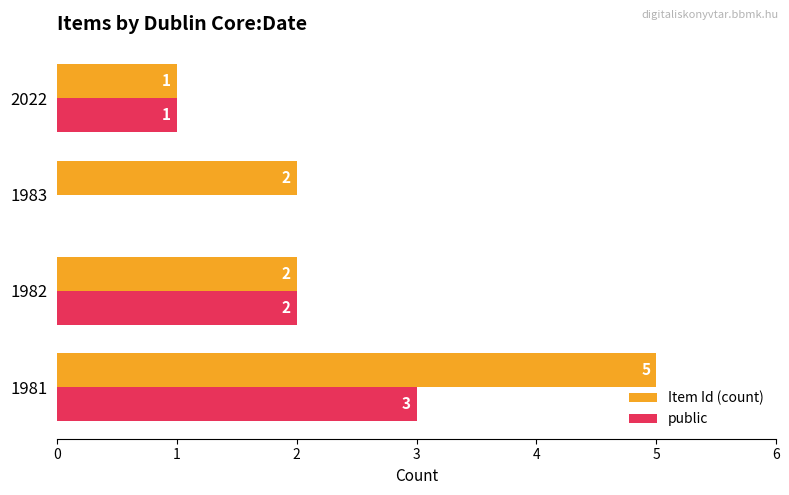

How many public values are between 1 and 3?

3